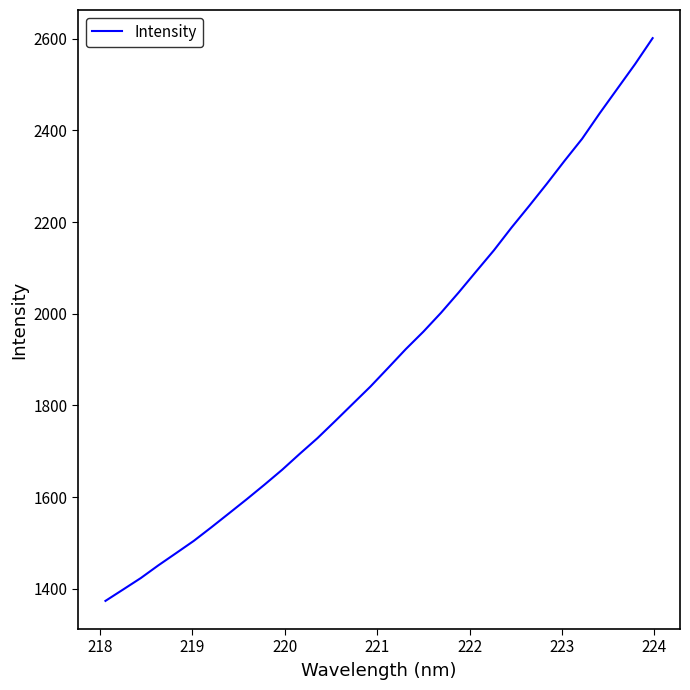

What is the smallest value displayed?

1373.6